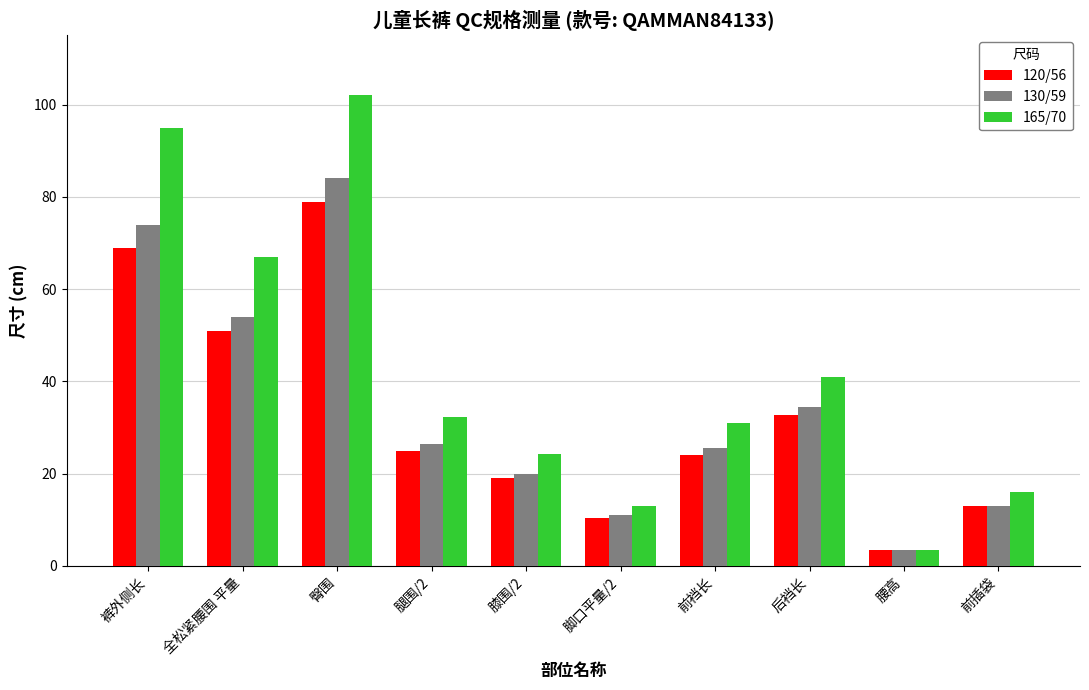

Count the number of data series in this chart.

3